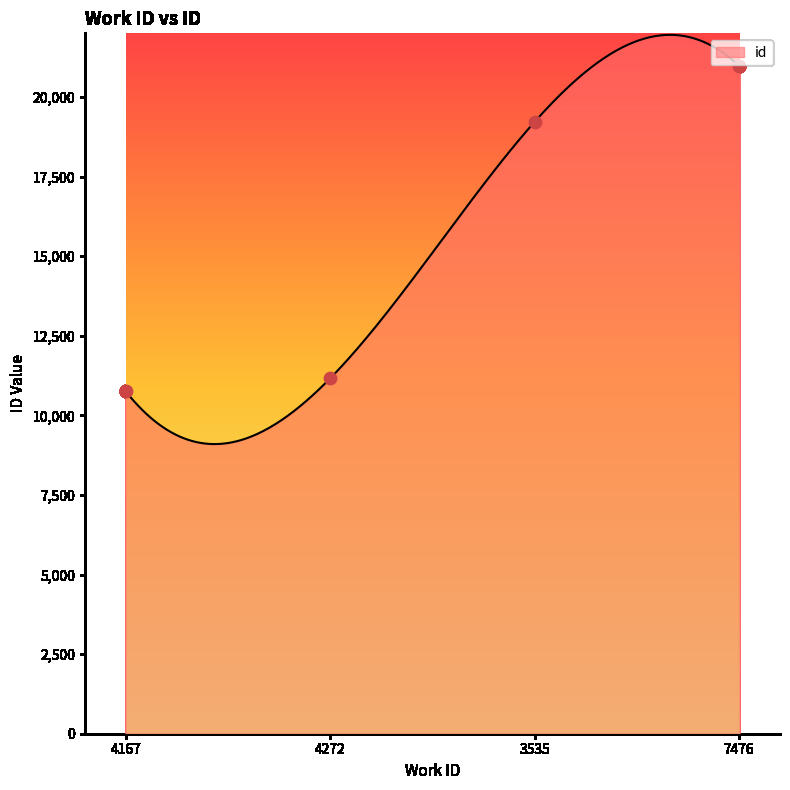

Between 4272 and 7476, which is larger?

7476